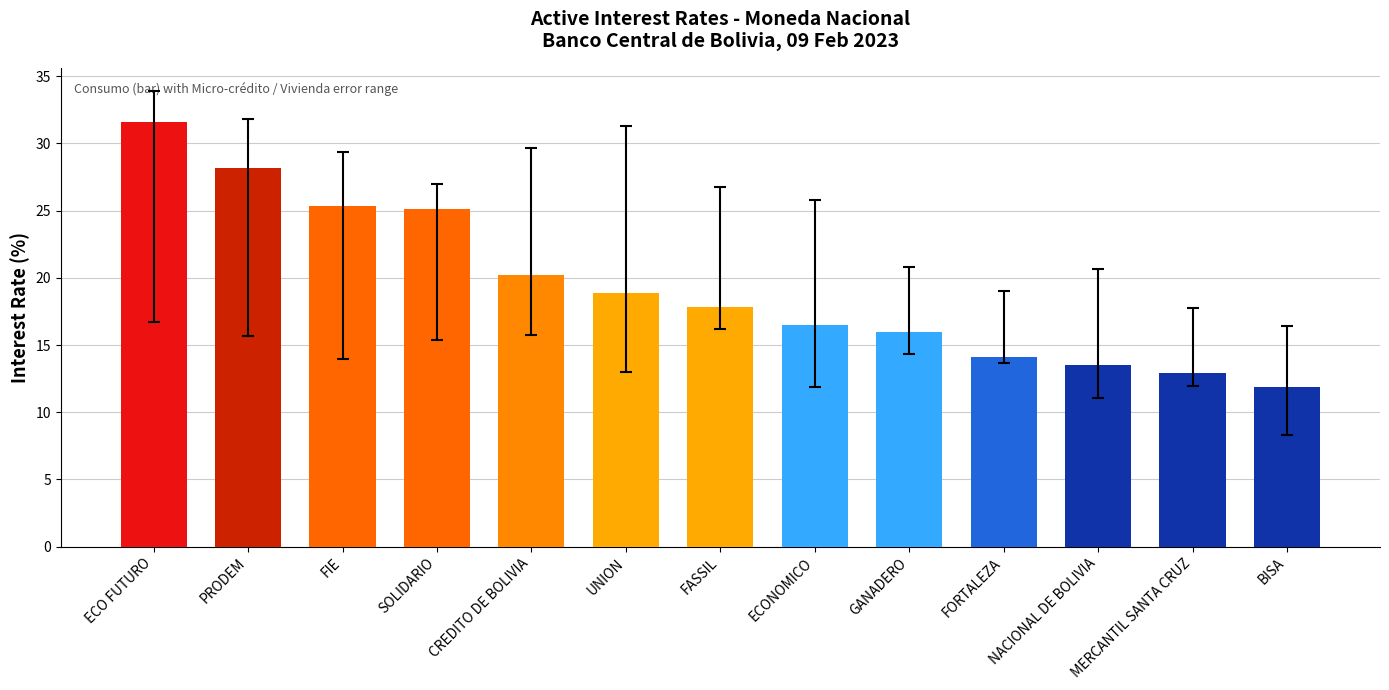

What value does the data have at MERCANTIL SANTA CRUZ?

12.9